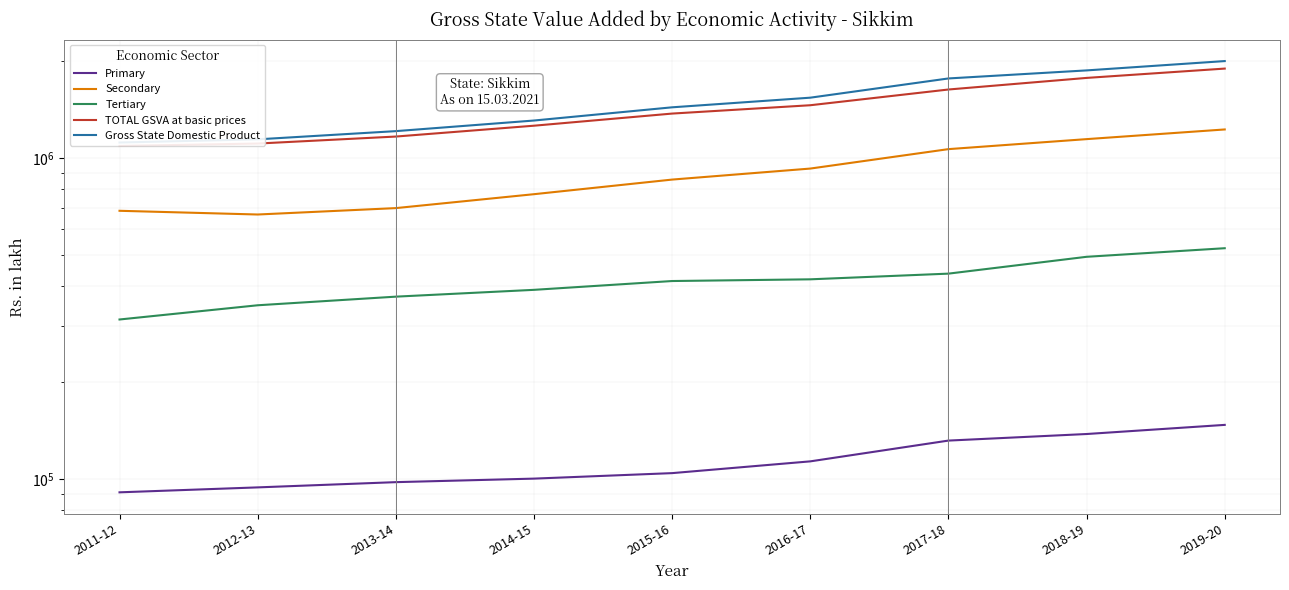

At how many categories does at least one series exceed 1573876?

3